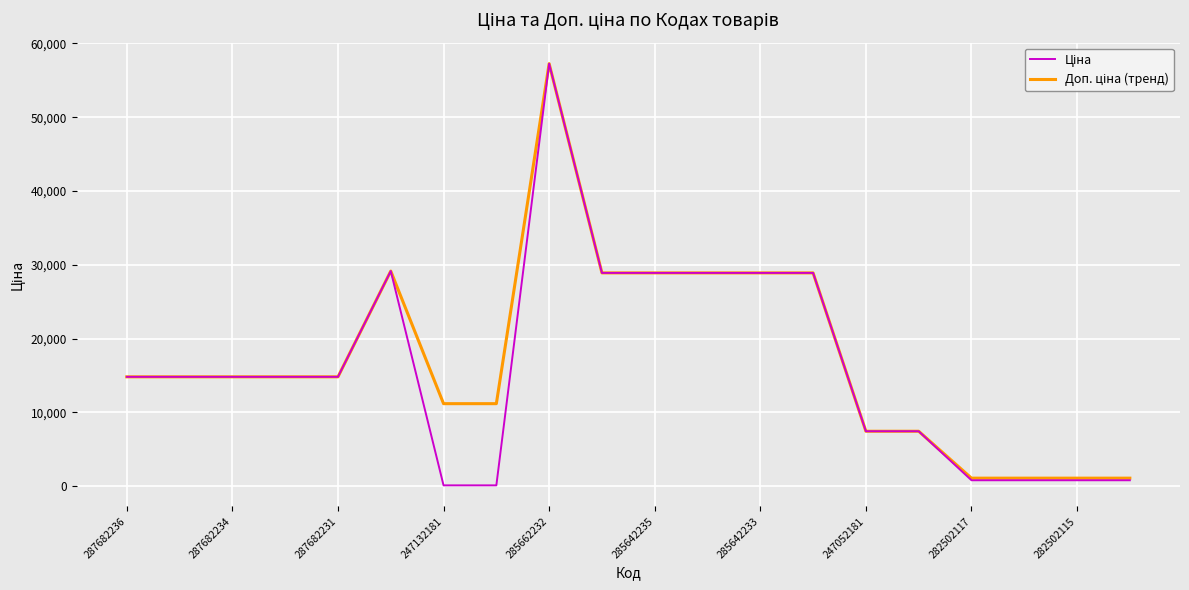

What is the greatest value displayed?

57258.0